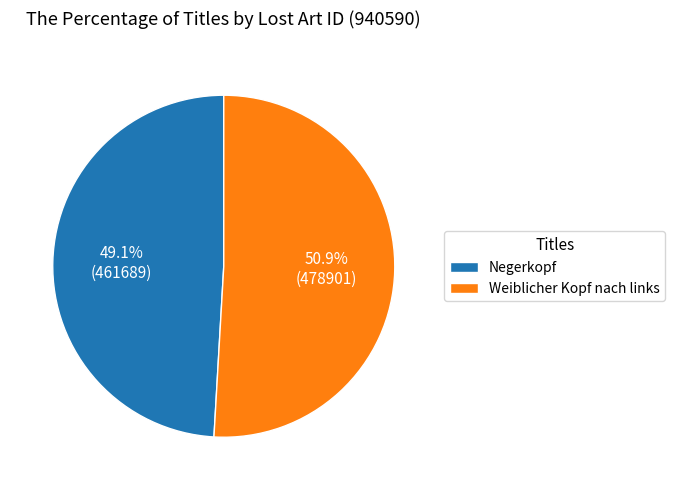

How many segments does this pie chart have?

2